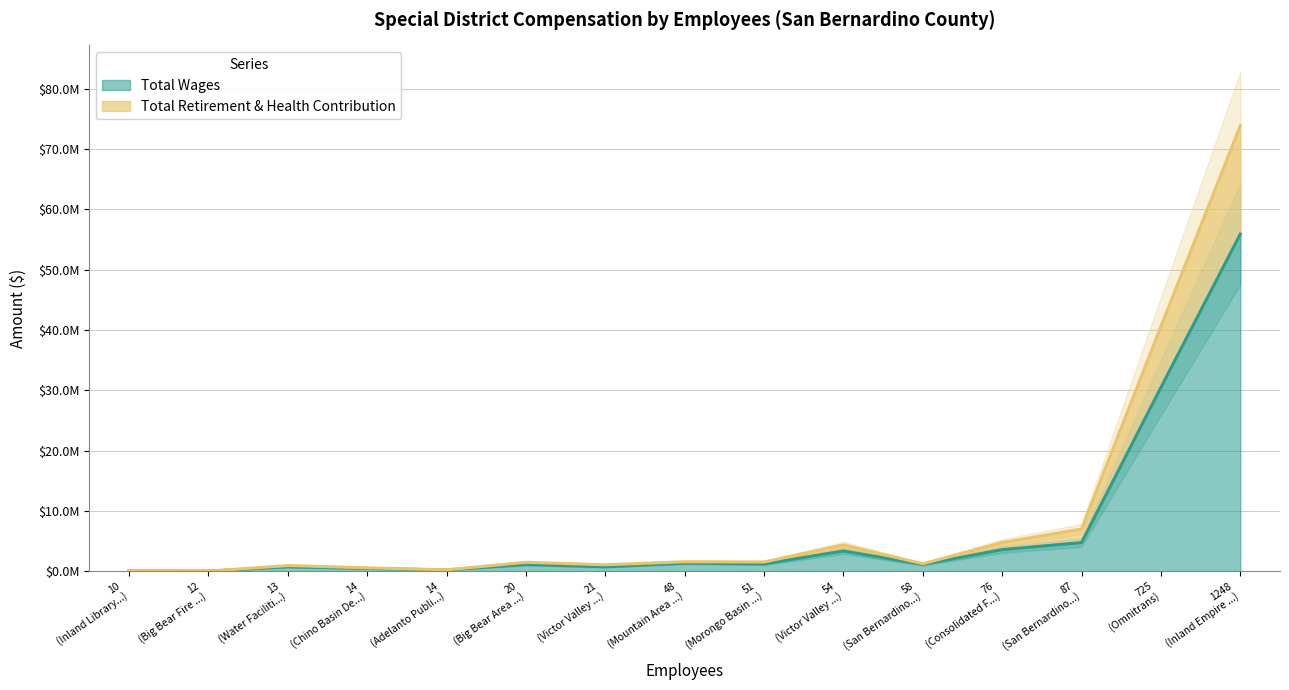

Which series has the largest total across all categories?

Total Wages